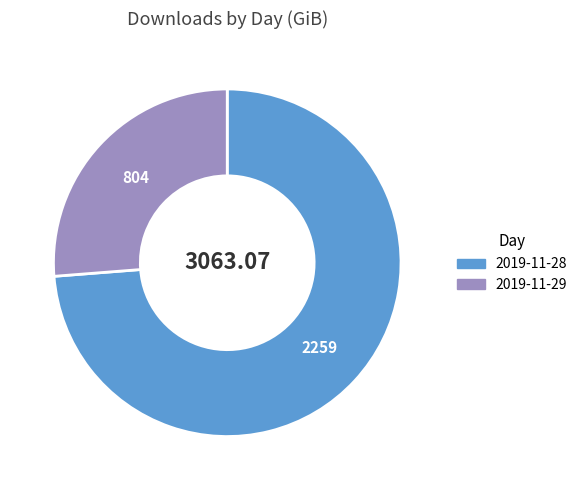

Approximately how many times larger is the value at 2019-11-28 compared to 2019-11-29?

2.8